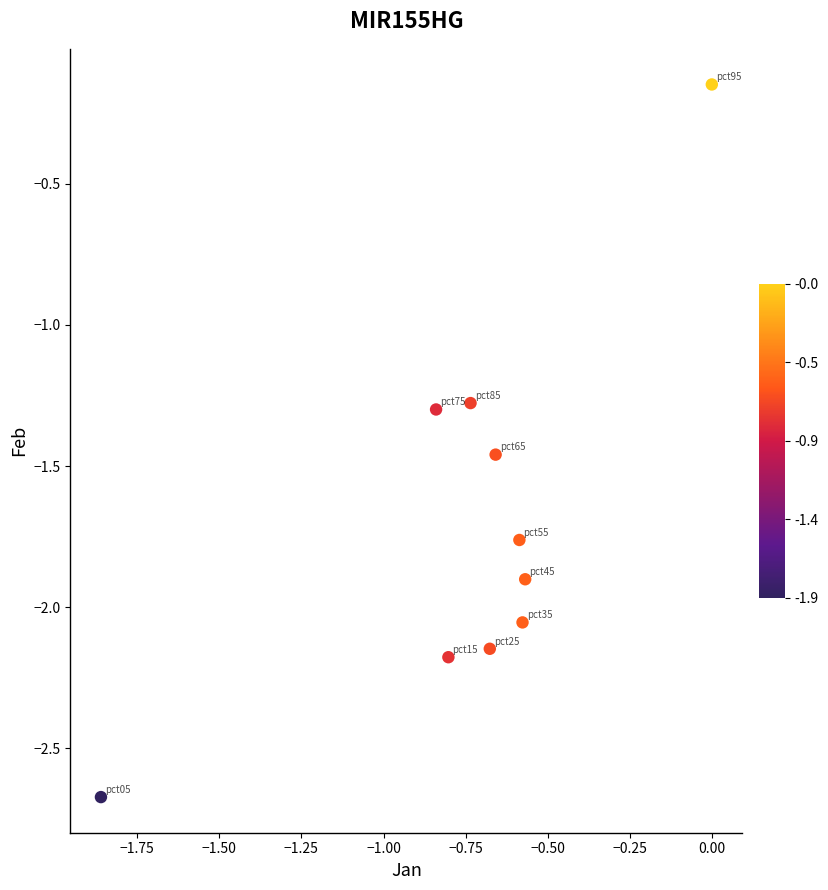

What is the range of Y values (max minus min)?

2.5